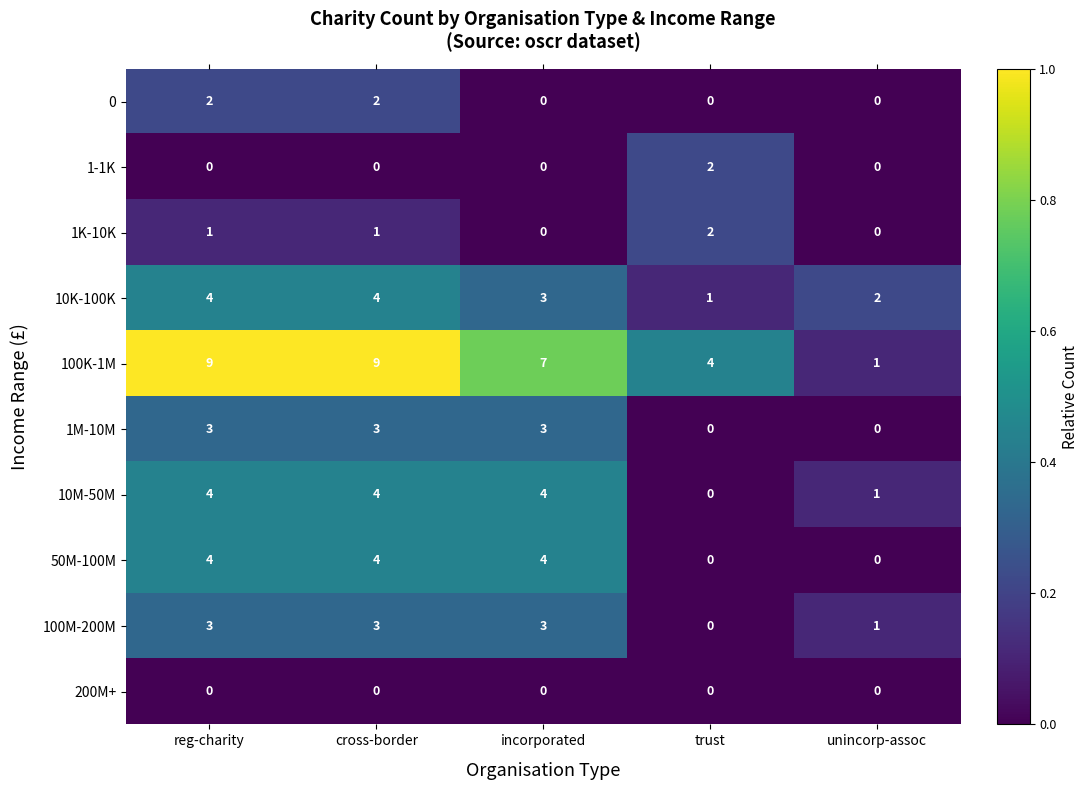

Count the 100K-1M values in the range 4 to 9.

4